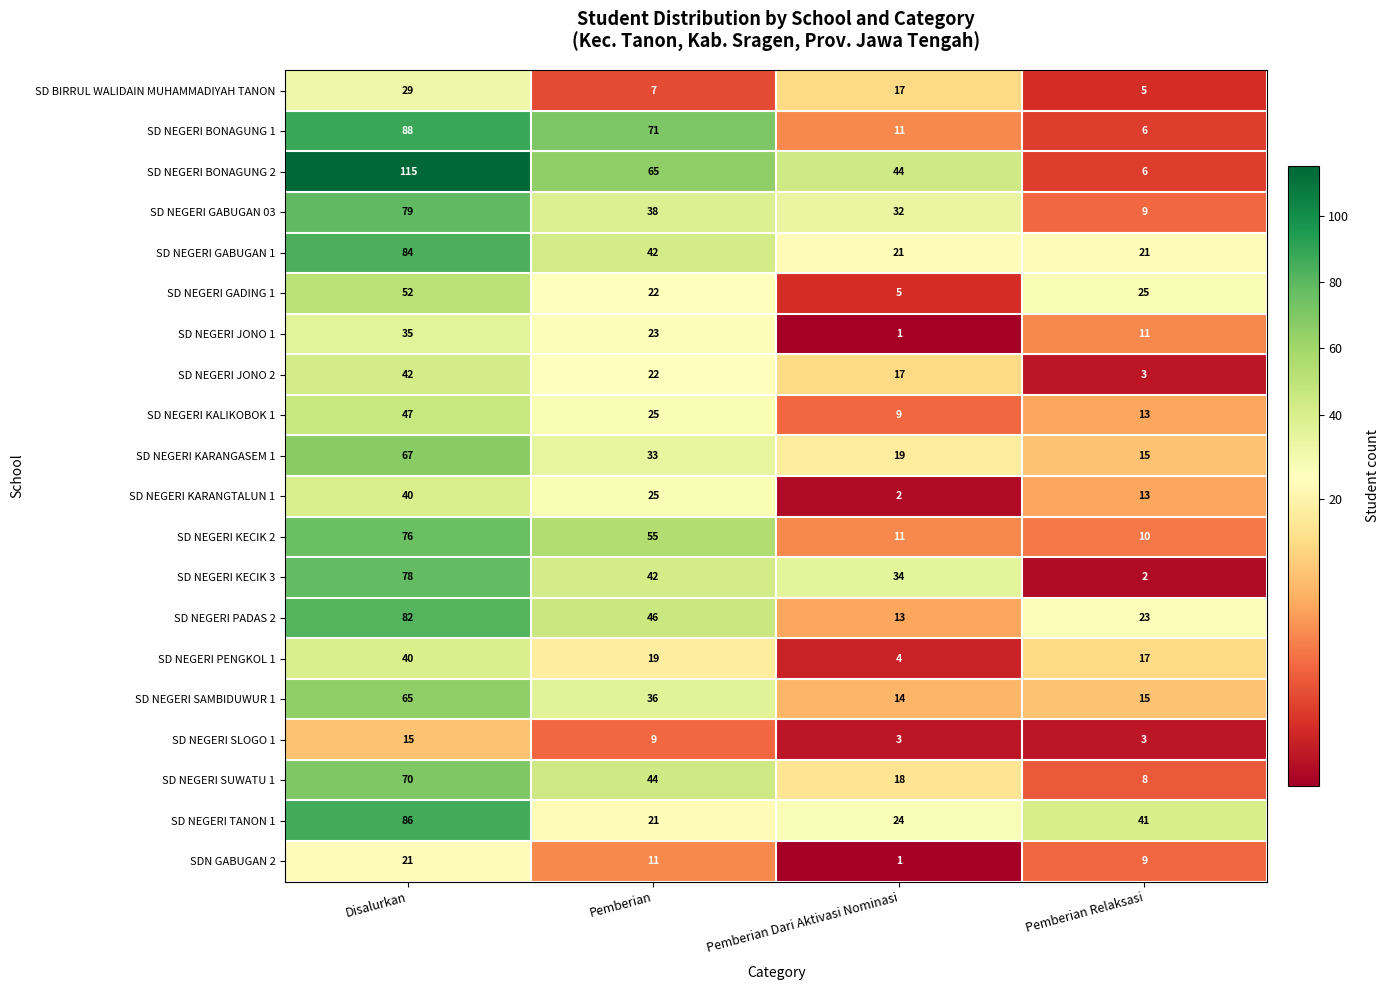

At which label does SD NEGERI TANON 1 first exceed 41?

Disalurkan